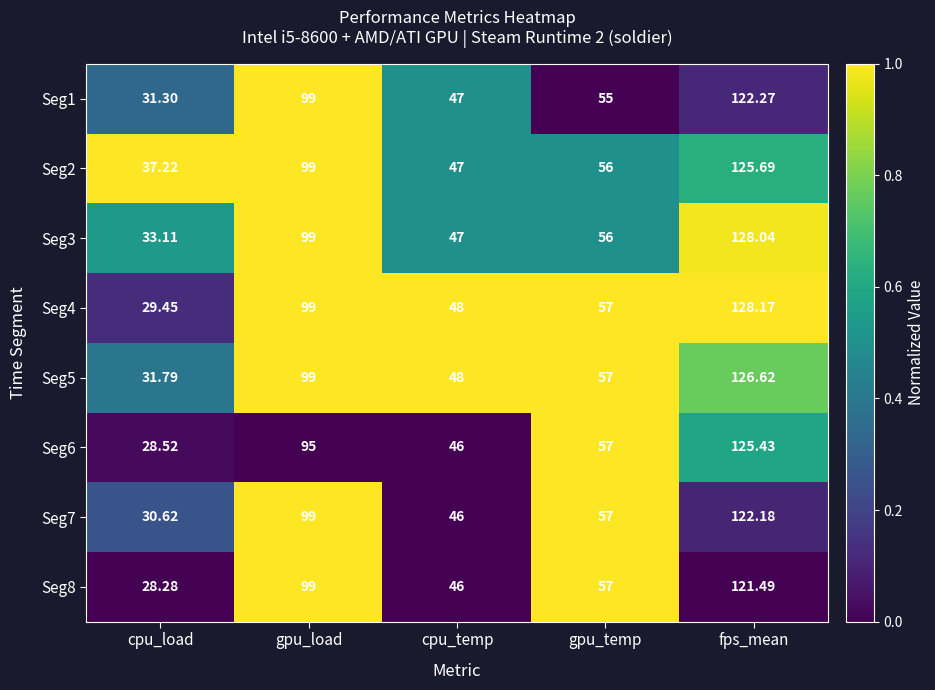

Rank the categories by Seg4 value from lowest to highest.

cpu_load, cpu_temp, gpu_temp, gpu_load, fps_mean